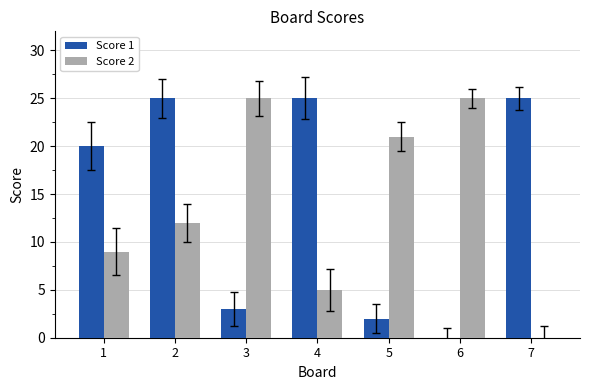

What is the difference between the Score 1 values at 3 and 7?

22